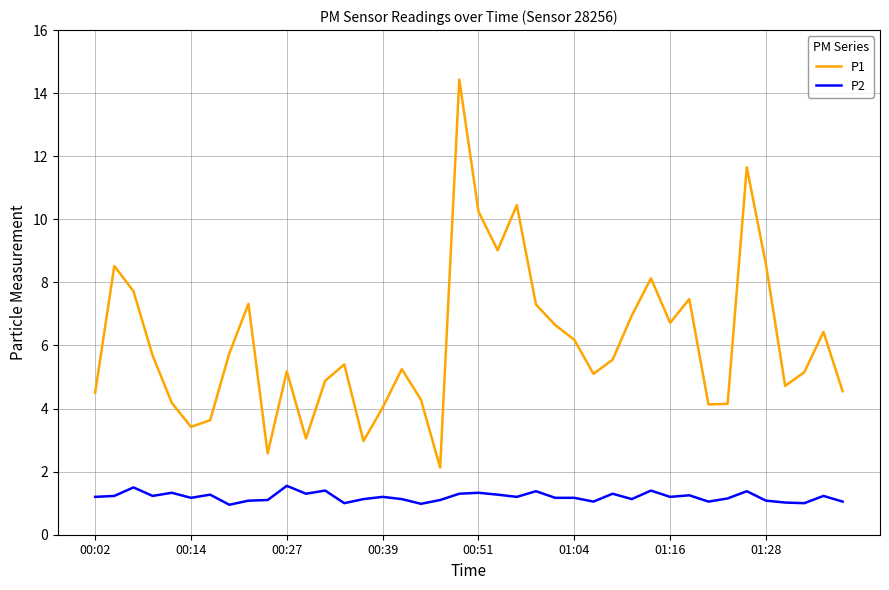

Which series has the largest range (max minus min)?

P1